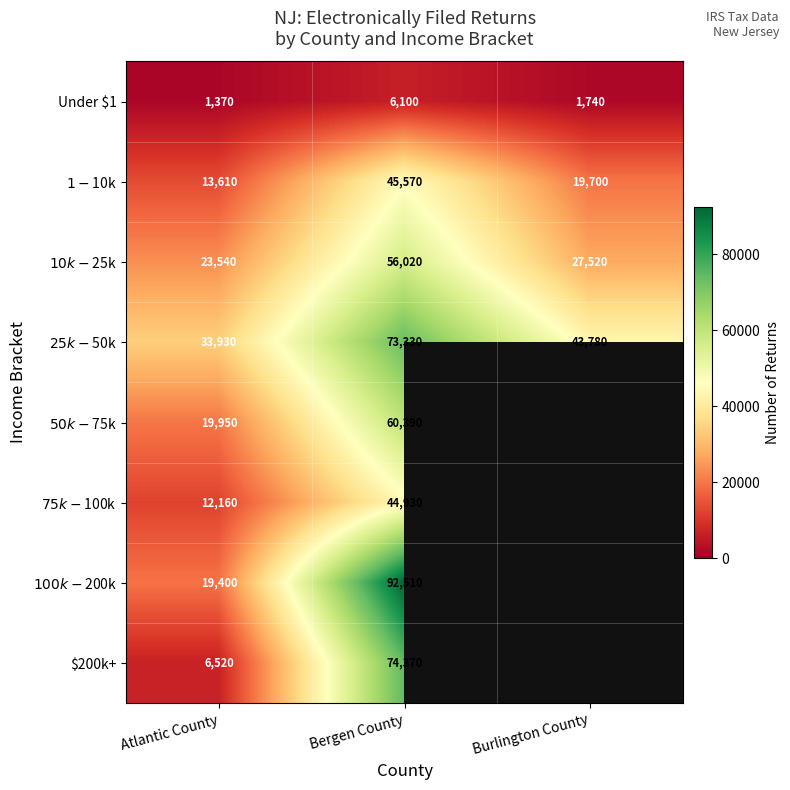

What is the spread (max minus min) of values at Atlantic County?

32560